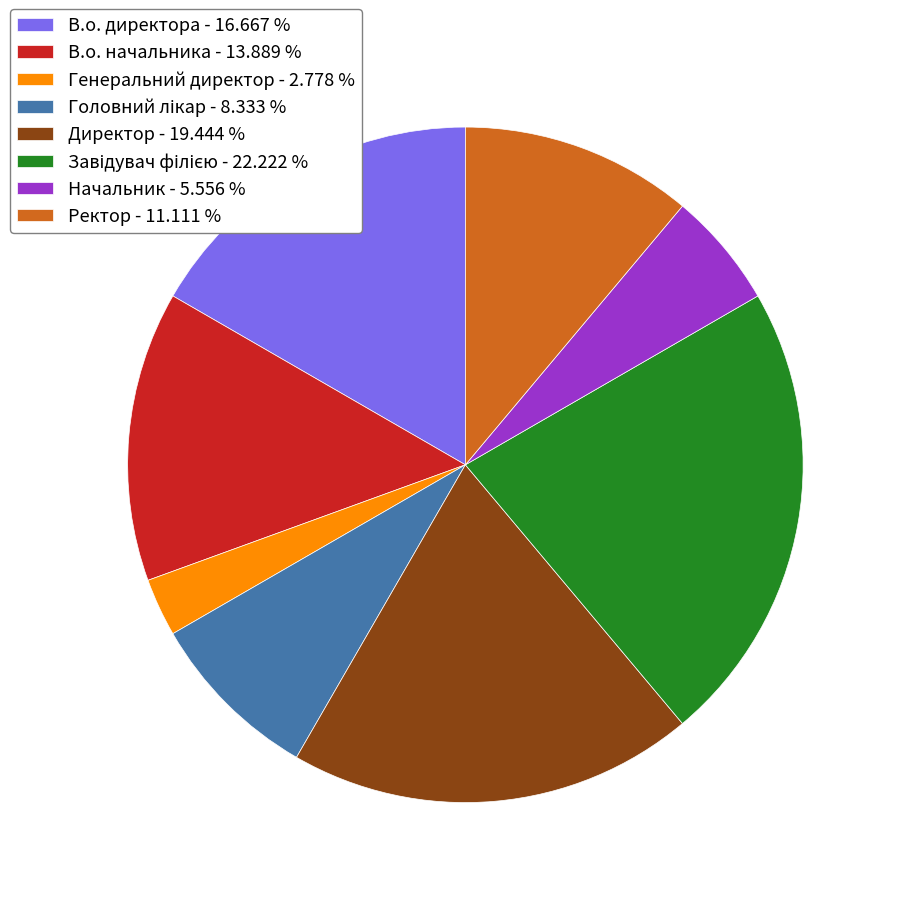

The Генеральний директор slice represents 15% of the pie. True or false?

False